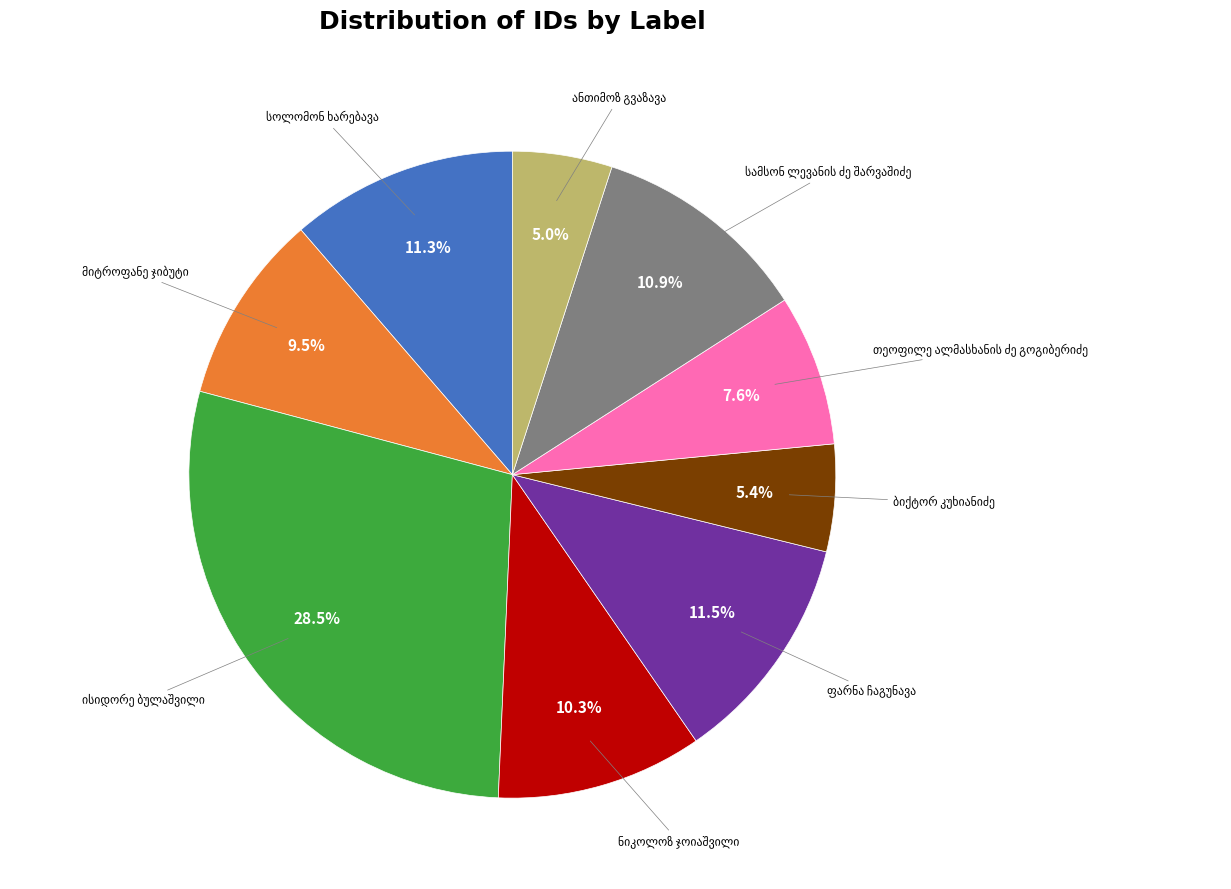

Does any single category account for the majority?

No